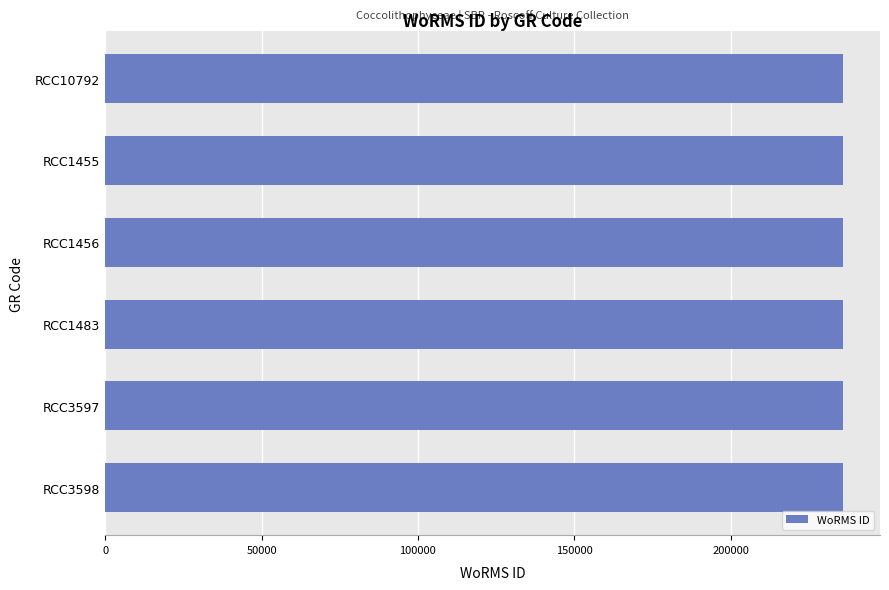

Is it true that the value at RCC1483 is 235975?

True